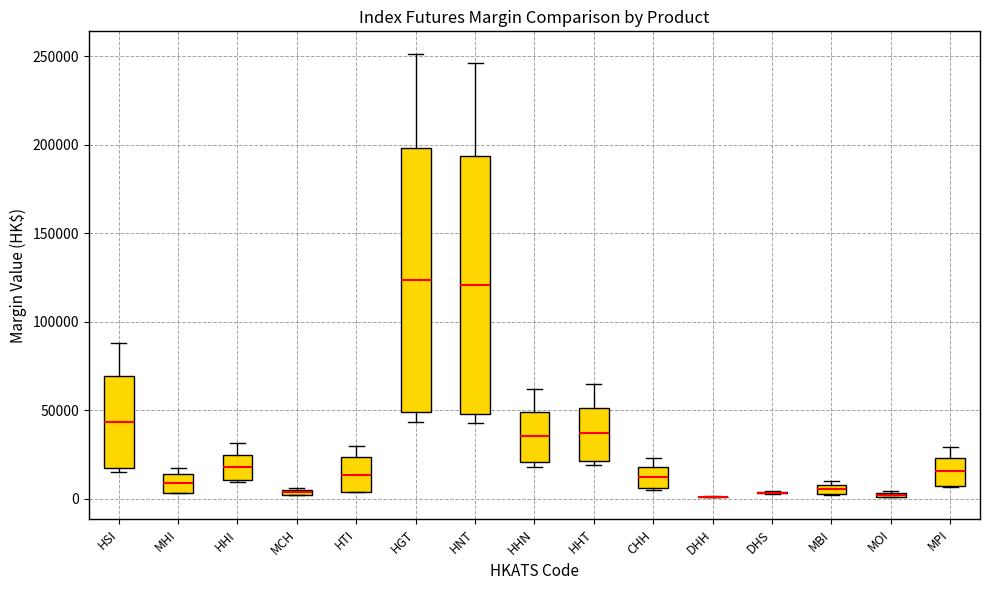

Where is the lower edge of the box for HTI on the y-axis? The values are not printed on the chart, so give them approximately, as read against the axis.

5000